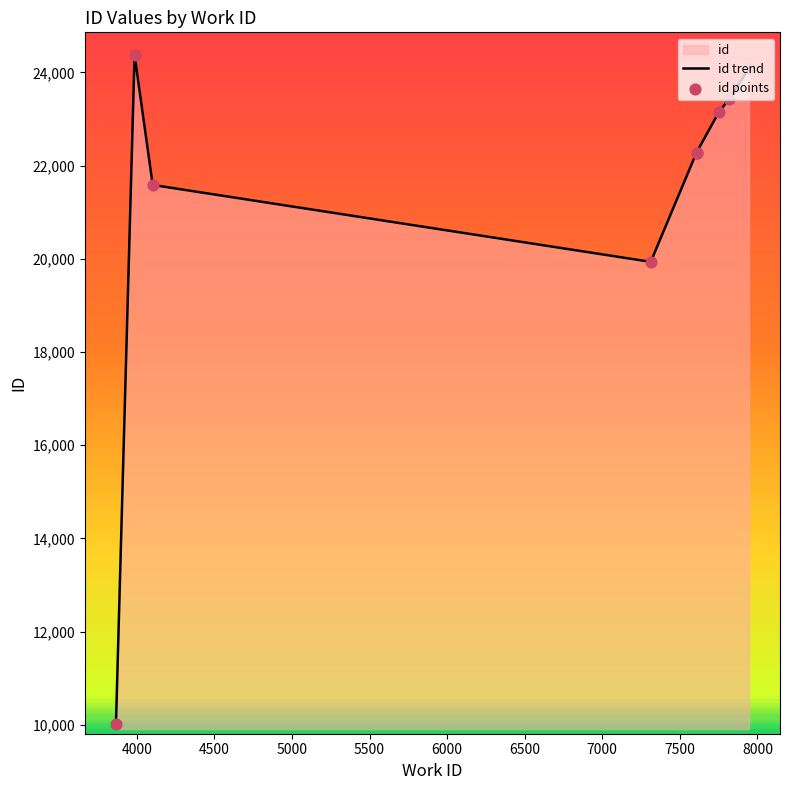

Which series contains the highest Y value?

id trend